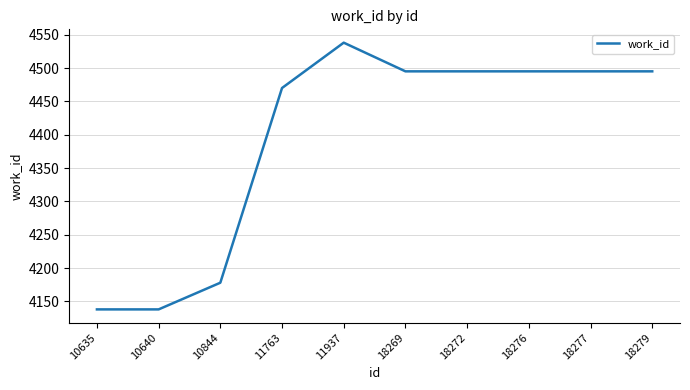

Reading left to right, list all the values displayed in this chart.

4138	4138	4178	4470	4538	4495	4495	4495	4495	4495